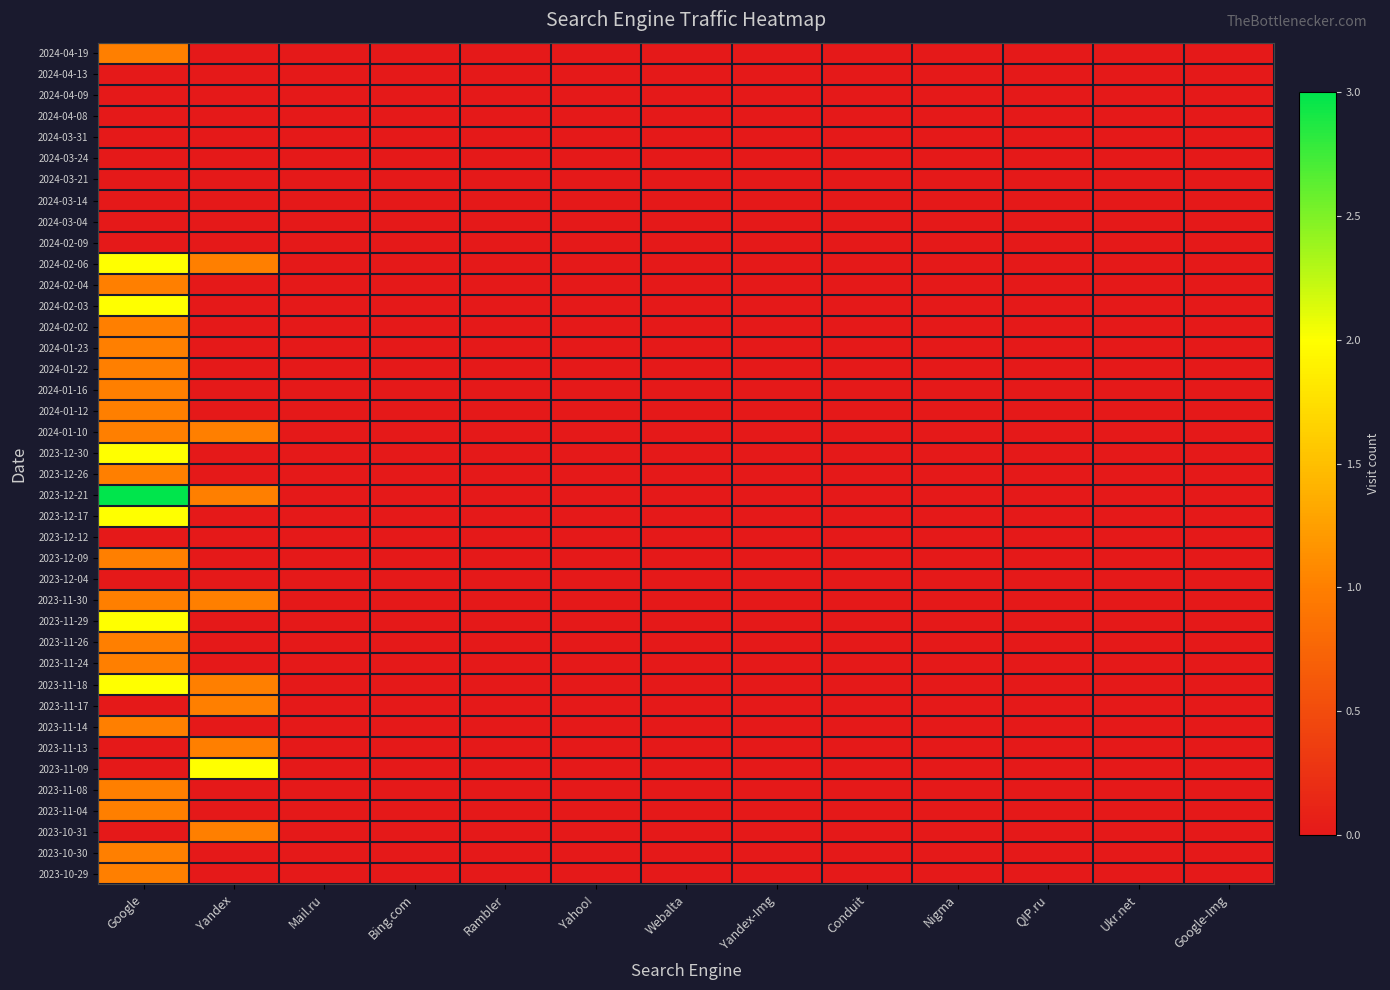

At which category is the sum across all series the highest?

Google